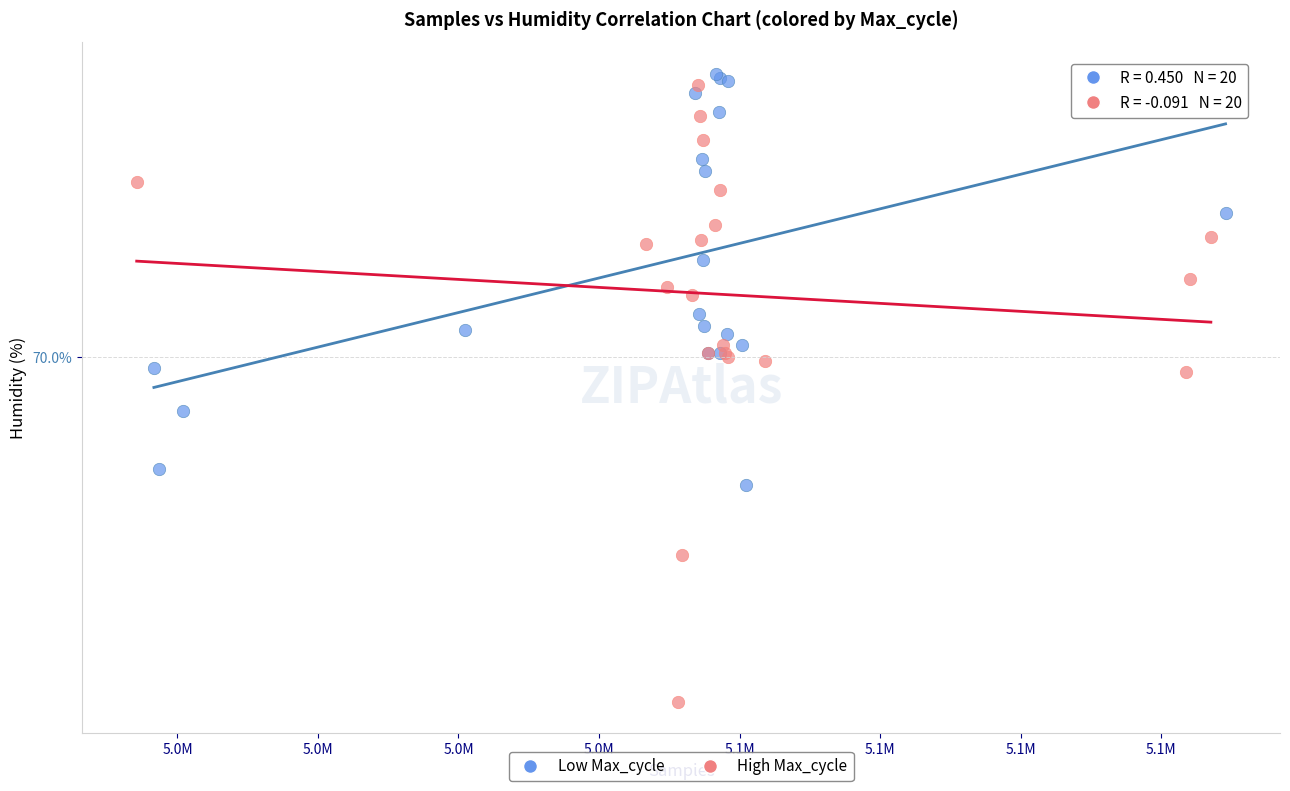

Which series contains the lowest Y value?

High Max_cycle